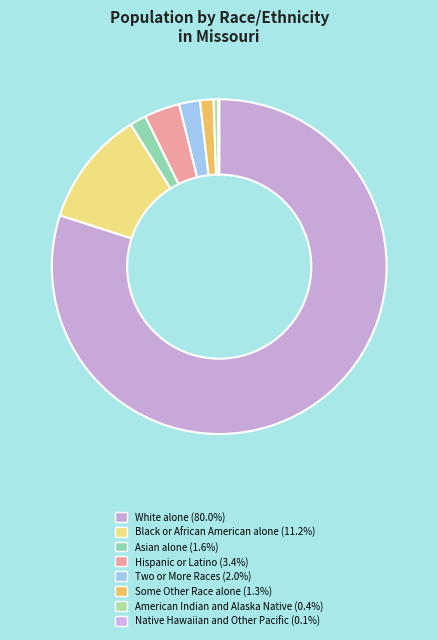

The White alone slice represents 67% of the pie. True or false?

False